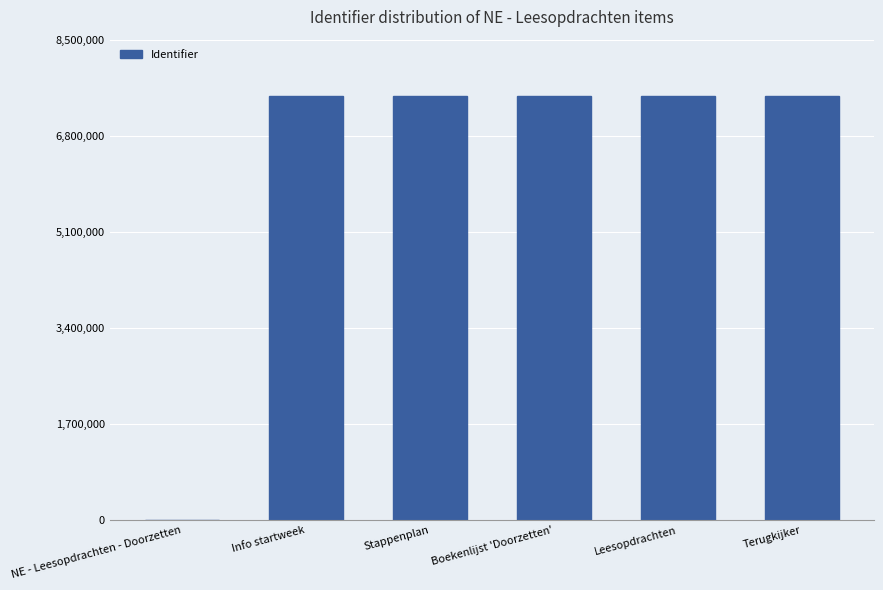

Approximately how many times larger is the value at Info startweek compared to Boekenlijst 'Doorzetten'?

1.0